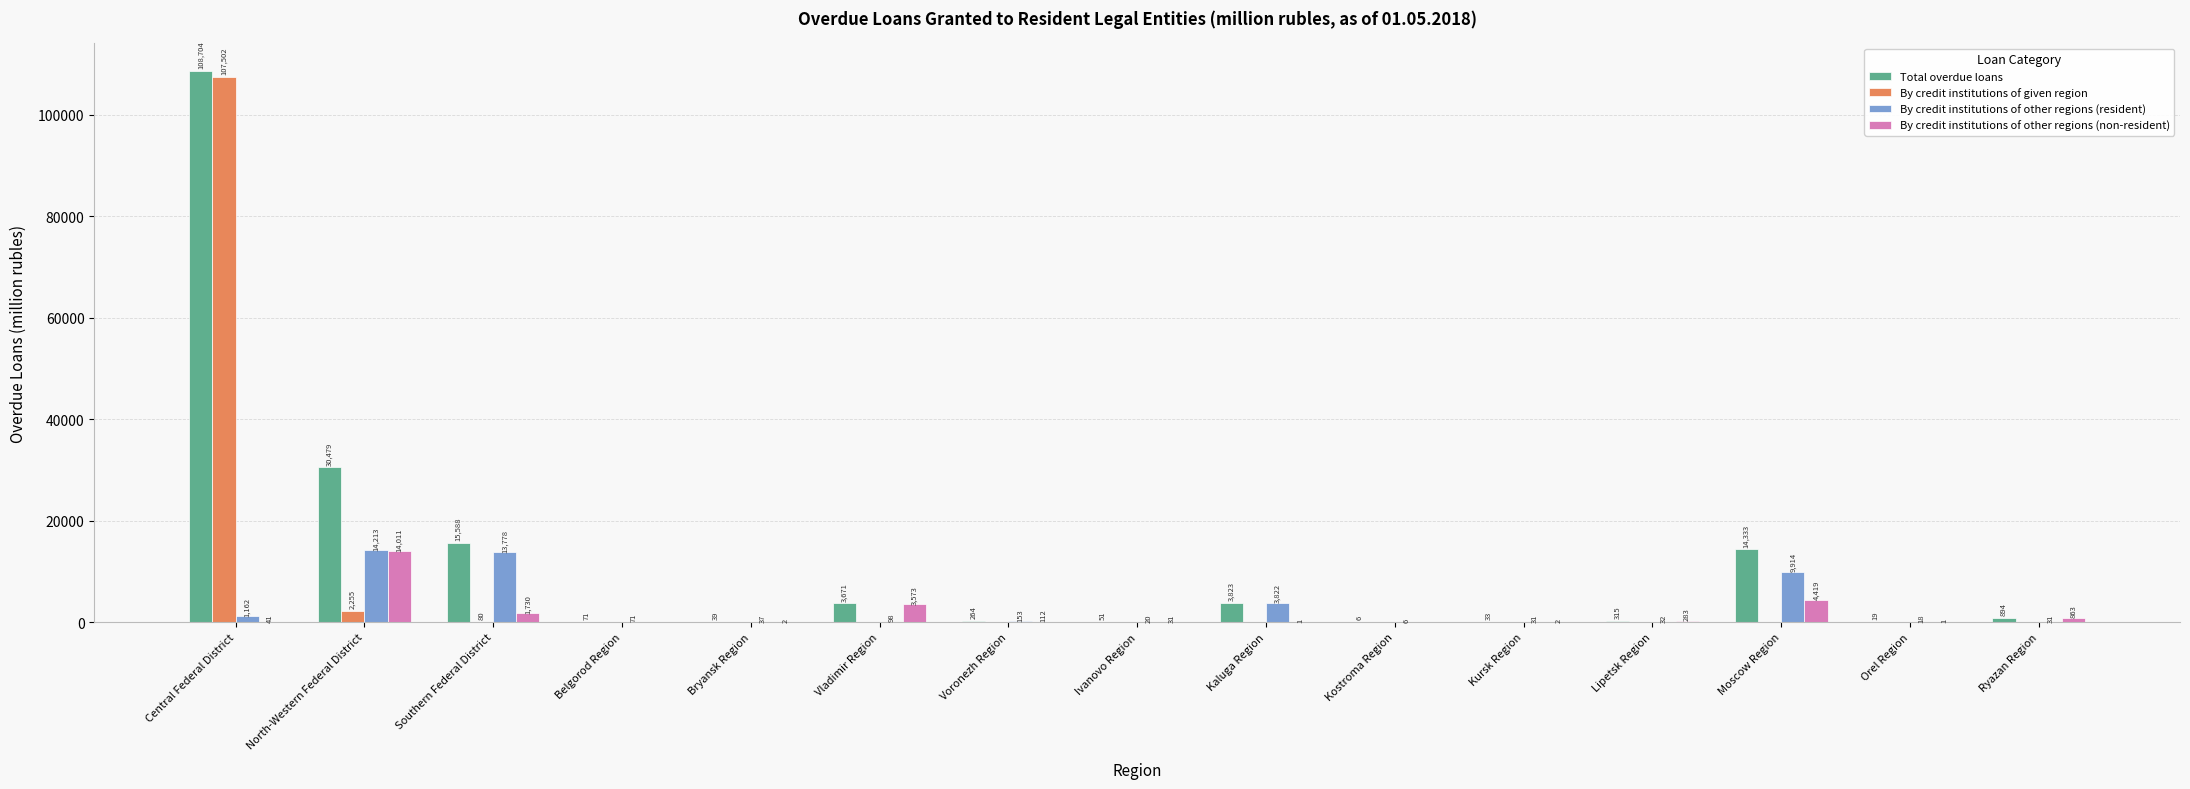

What is the sum of all By credit institutions of other regions (resident) values?

43386